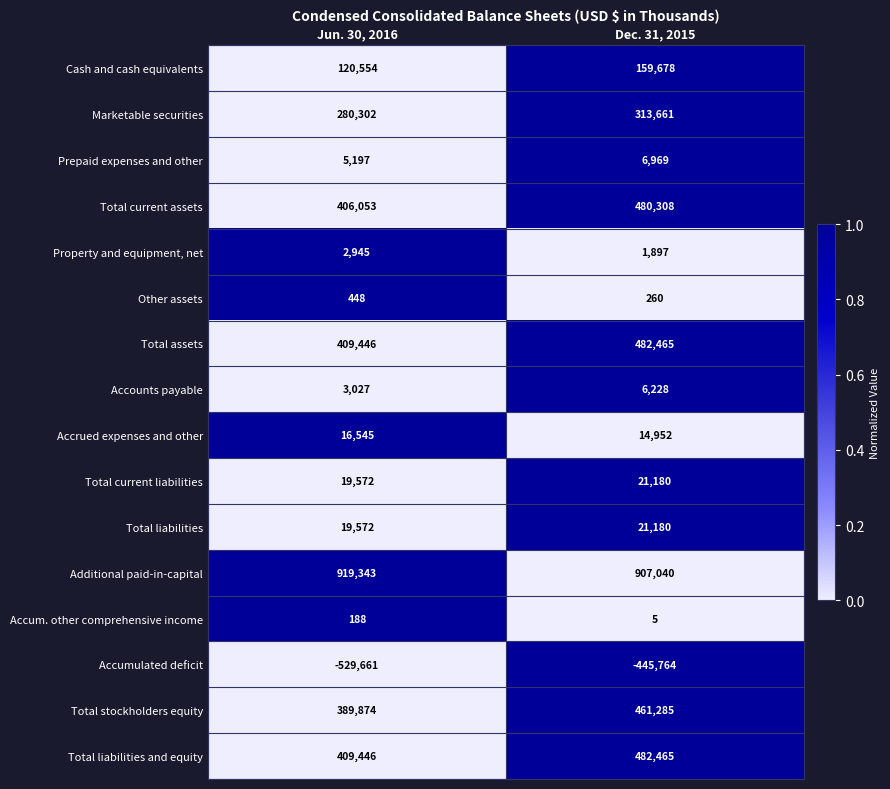

What is the sum of all Cash and cash equivalents values?

280232